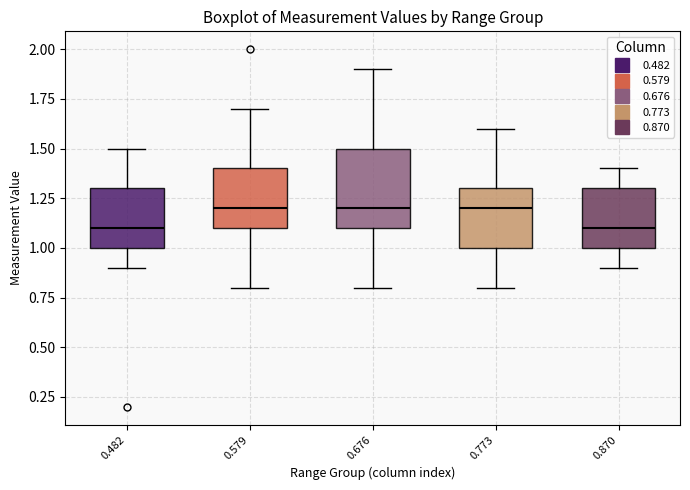

Which box is the tallest, from its lower edge to its upper edge?

0.676